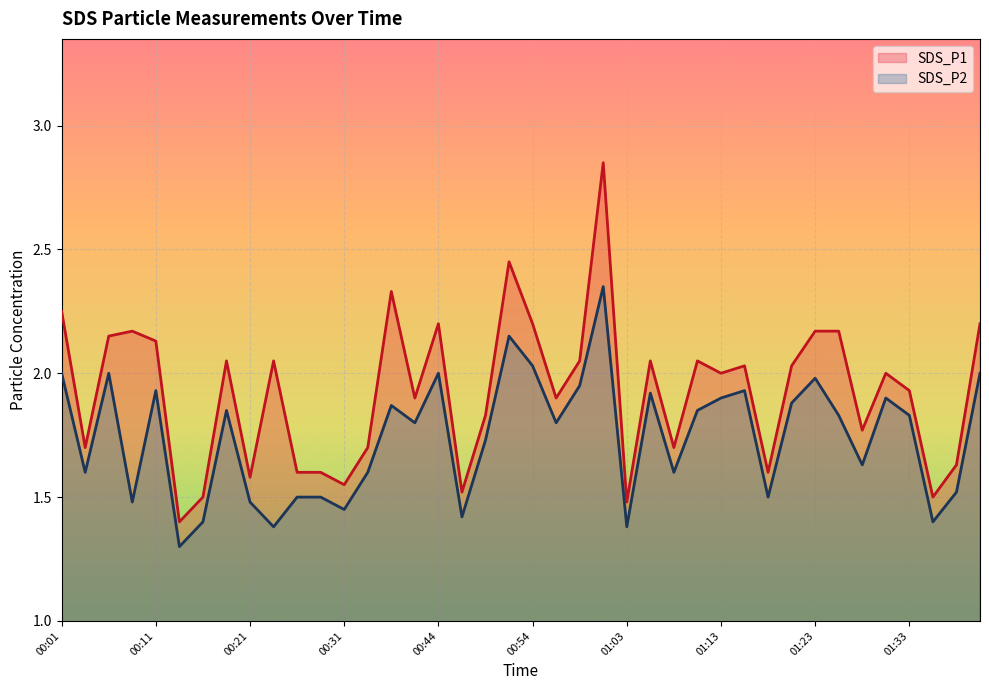

Which series has the widest spread of values?

SDS_P1